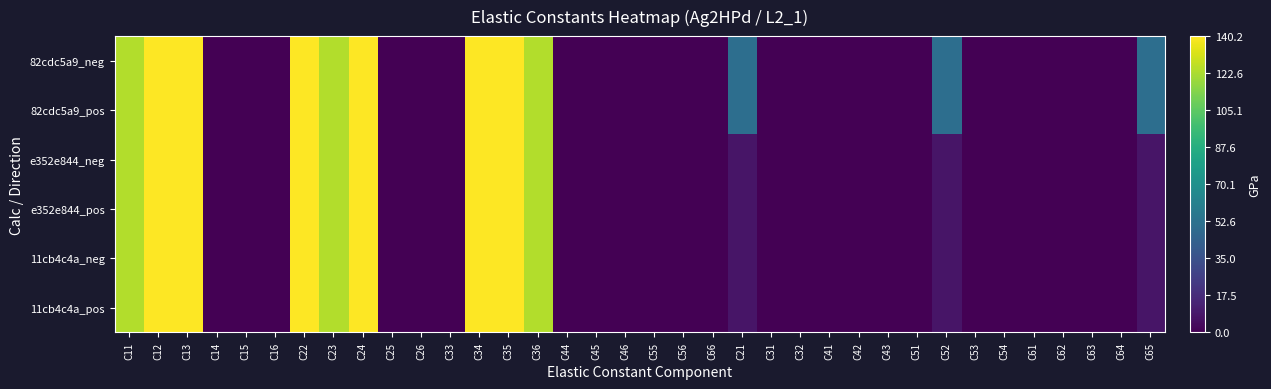

Reading left to right, what are all the values shown in this chart?

82cdc5a9_neg: C11=124.0	C12=140.2	C13=140.2	C14=0.0	C15=0.0	C16=0.0	C22=140.2	C23=124.0	C24=140.2	C25=0.0	C26=0.0	C33=0.0	C34=140.2	C35=140.2	C36=124.0	C44=0.0	C45=0.0	C46=0.0	C55=0.0	C56=0.0	C66=0.0	C21=50.6	C31=0.0	C32=0.0	C41=0.0	C42=0.0	C43=0.0	C51=0.0	C52=50.6	C53=0.0	C54=0.0	C61=0.0	C62=0.0	C63=0.0	C64=0.0	C65=50.6
82cdc5a9_pos: C11=124.0	C12=140.2	C13=140.2	C14=0.0	C15=0.0	C16=0.0	C22=140.2	C23=124.0	C24=140.2	C25=0.0	C26=0.0	C33=0.0	C34=140.2	C35=140.2	C36=124.0	C44=0.0	C45=0.0	C46=0.0	C55=0.0	C56=0.0	C66=0.0	C21=50.6	C31=0.0	C32=0.0	C41=0.0	C42=0.0	C43=0.0	C51=0.0	C52=50.6	C53=0.0	C54=0.0	C61=0.0	C62=0.0	C63=0.0	C64=0.0	C65=50.6
e352e844_neg: C11=124.0	C12=140.2	C13=140.2	C14=0.0	C15=0.0	C16=0.0	C22=140.2	C23=124.0	C24=140.2	C25=0.0	C26=0.0	C33=0.0	C34=140.2	C35=140.2	C36=124.0	C44=0.0	C45=0.0	C46=0.0	C55=0.0	C56=0.0	C66=0.0	C21=8.0	C31=0.0	C32=0.0	C41=0.0	C42=0.0	C43=0.0	C51=0.0	C52=8.0	C53=0.0	C54=0.0	C61=0.0	C62=0.0	C63=0.0	C64=0.0	C65=8.0
e352e844_pos: C11=124.0	C12=140.2	C13=140.2	C14=0.0	C15=0.0	C16=0.0	C22=140.2	C23=124.0	C24=140.2	C25=0.0	C26=0.0	C33=0.0	C34=140.2	C35=140.2	C36=124.0	C44=0.0	C45=0.0	C46=0.0	C55=0.0	C56=0.0	C66=0.0	C21=8.0	C31=0.0	C32=0.0	C41=0.0	C42=0.0	C43=0.0	C51=0.0	C52=8.0	C53=0.0	C54=0.0	C61=0.0	C62=0.0	C63=0.0	C64=0.0	C65=8.0
11cb4c4a_neg: C11=124.0	C12=140.2	C13=140.2	C14=0.0	C15=0.0	C16=0.0	C22=140.2	C23=124.0	C24=140.2	C25=0.0	C26=0.0	C33=0.0	C34=140.2	C35=140.2	C36=124.0	C44=0.0	C45=0.0	C46=0.0	C55=0.0	C56=0.0	C66=0.0	C21=8.0	C31=0.0	C32=0.0	C41=0.0	C42=0.0	C43=0.0	C51=0.0	C52=8.0	C53=0.0	C54=0.0	C61=0.0	C62=0.0	C63=0.0	C64=0.0	C65=8.0
11cb4c4a_pos: C11=124.0	C12=140.2	C13=140.2	C14=0.0	C15=0.0	C16=0.0	C22=140.2	C23=124.0	C24=140.2	C25=0.0	C26=0.0	C33=0.0	C34=140.2	C35=140.2	C36=124.0	C44=0.0	C45=0.0	C46=0.0	C55=0.0	C56=0.0	C66=0.0	C21=8.0	C31=0.0	C32=0.0	C41=0.0	C42=0.0	C43=0.0	C51=0.0	C52=8.0	C53=0.0	C54=0.0	C61=0.0	C62=0.0	C63=0.0	C64=0.0	C65=8.0